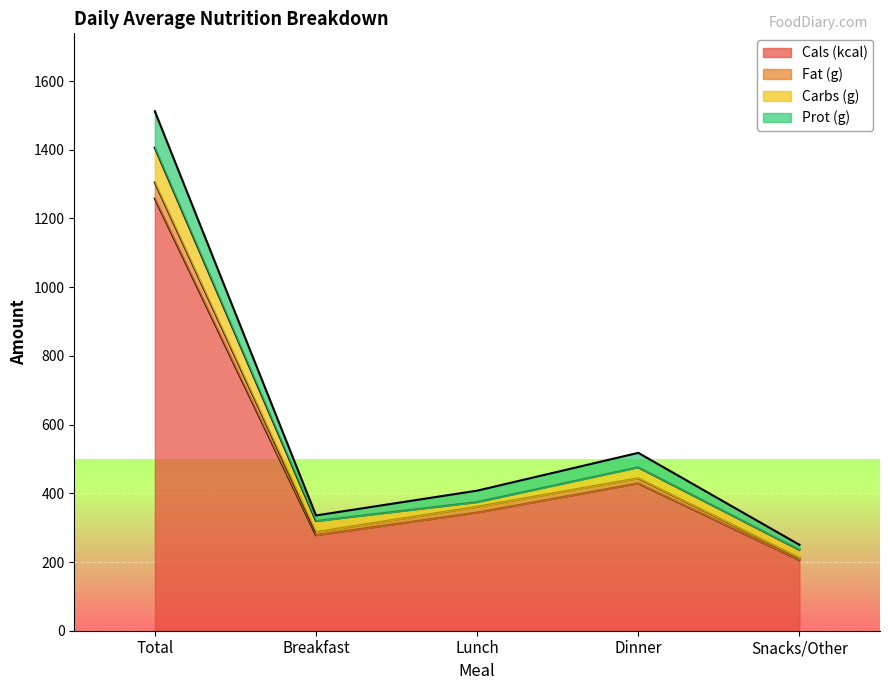

At which category is the sum across all series the highest?

Total